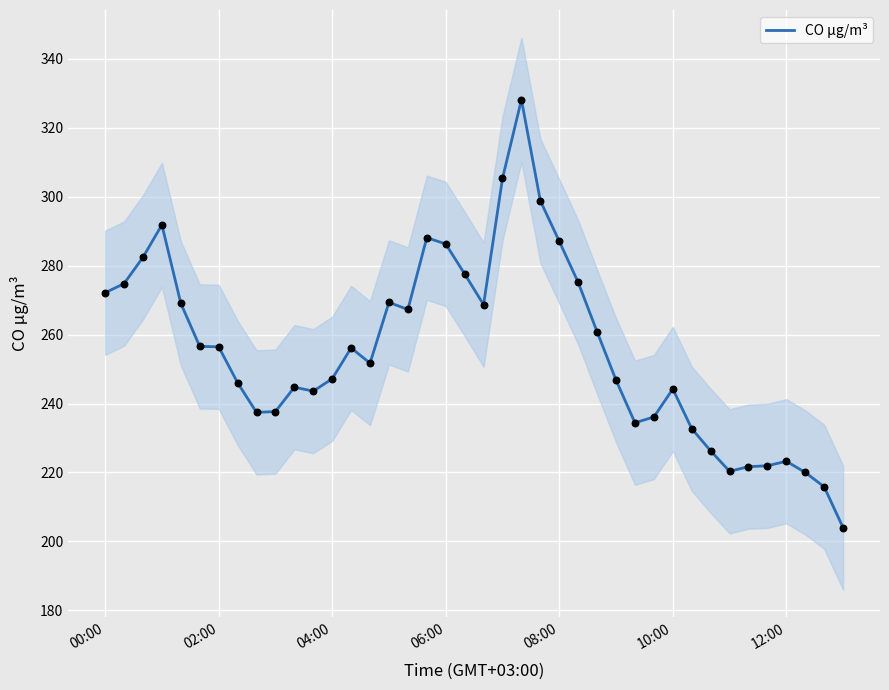

What is the minimum value for CO µg/m³?

204.0